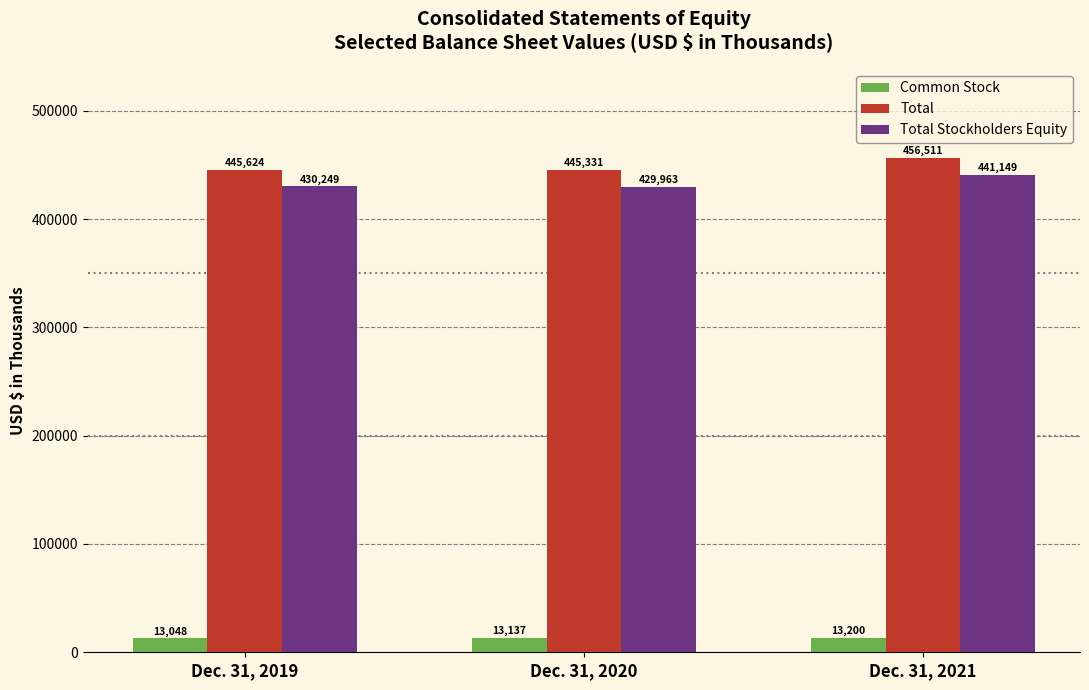

Rank the series at Dec. 31, 2021 from lowest to highest value.

Common Stock, Total Stockholders Equity, Total